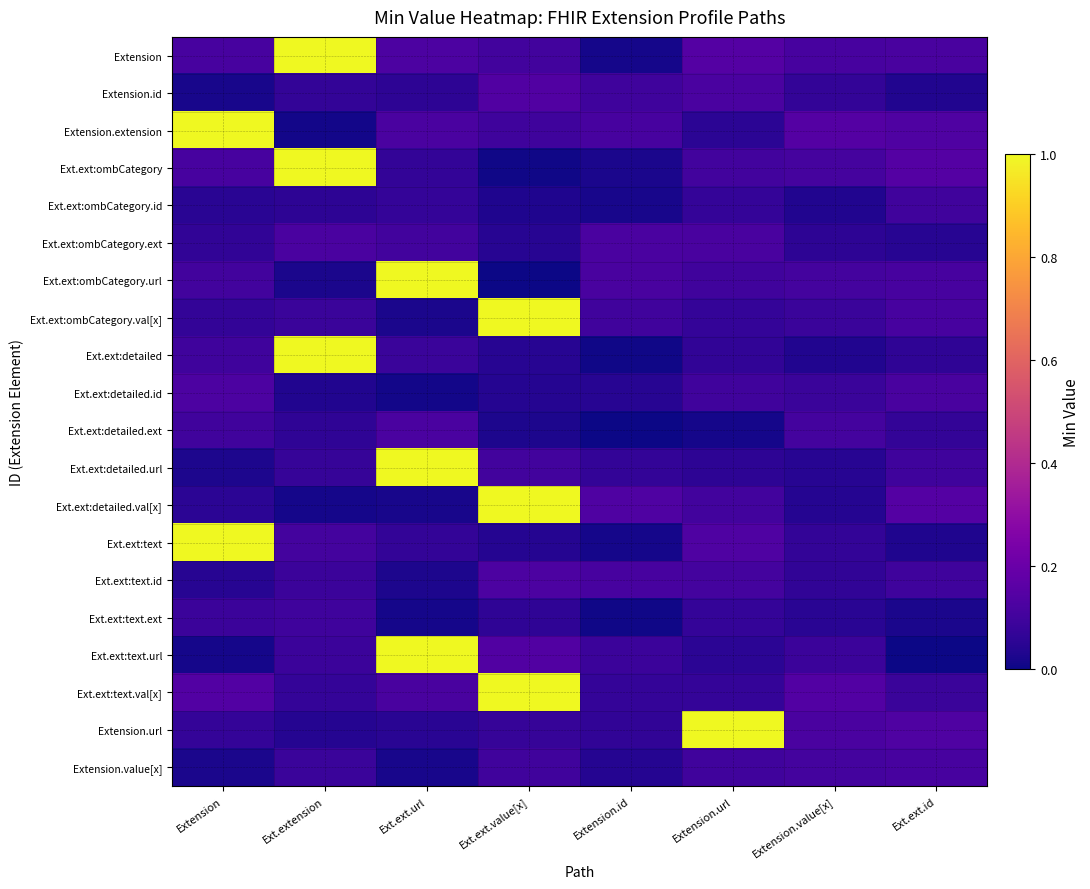

What is the total value across all series at Extension.url?

2.7